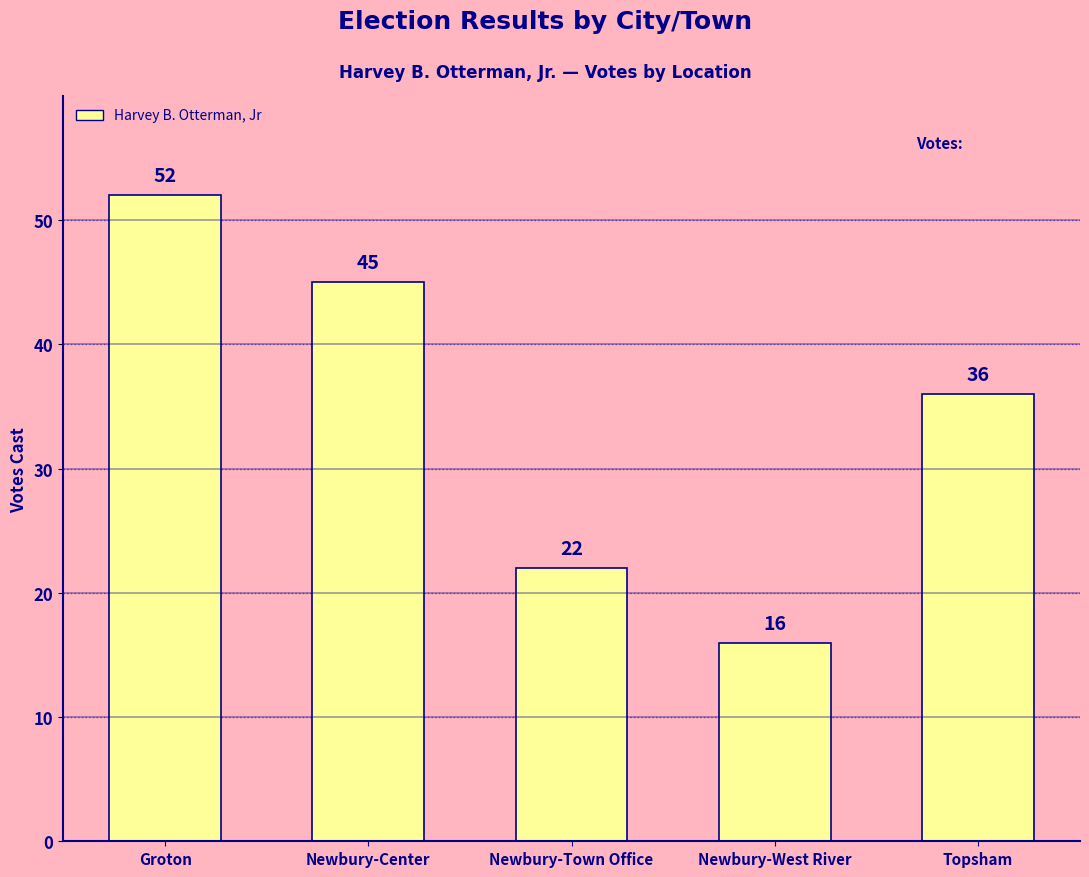

Count the number of categories in the chart.

5